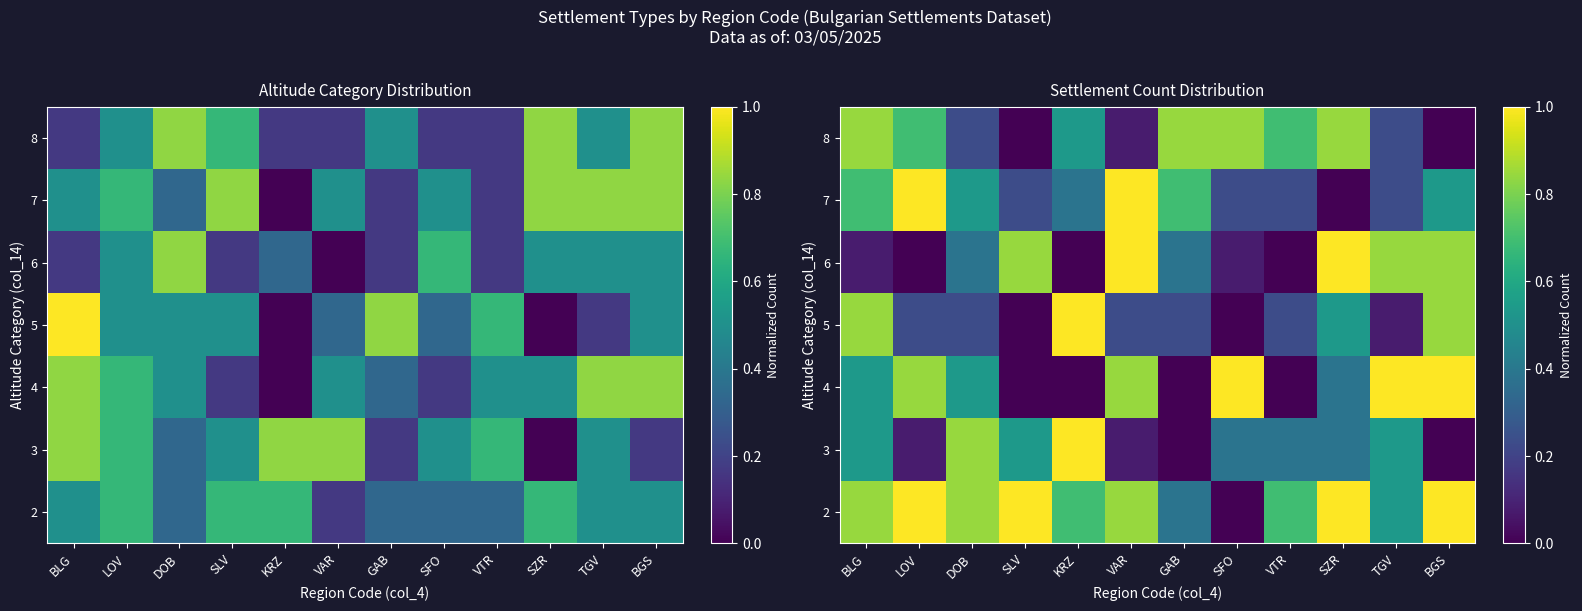

Rank the categories by 5 value from highest to lowest.

KRZ, BLG, BGS, SZR, LOV, DOB, VAR, GAB, VTR, TGV, SLV, SFO